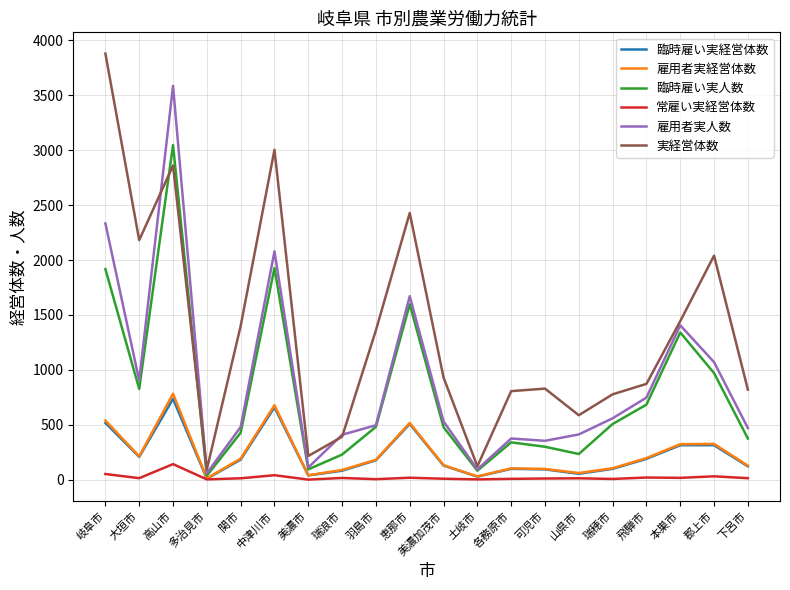

Which series has the largest total across all categories?

実経営体数